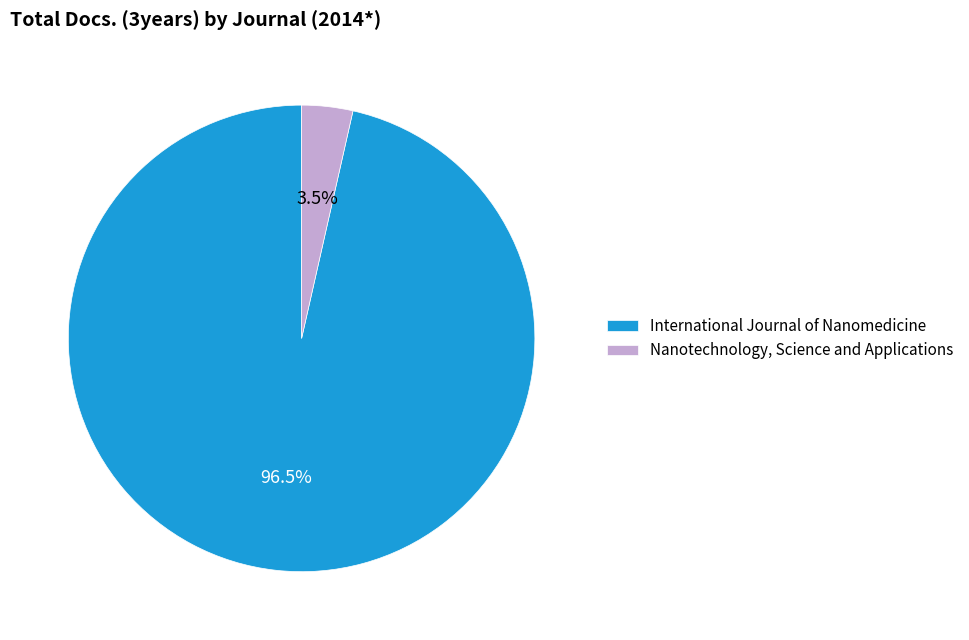

Rank the categories by value from lowest to highest.

Nanotechnology, Science and Applications, International Journal of Nanomedicine